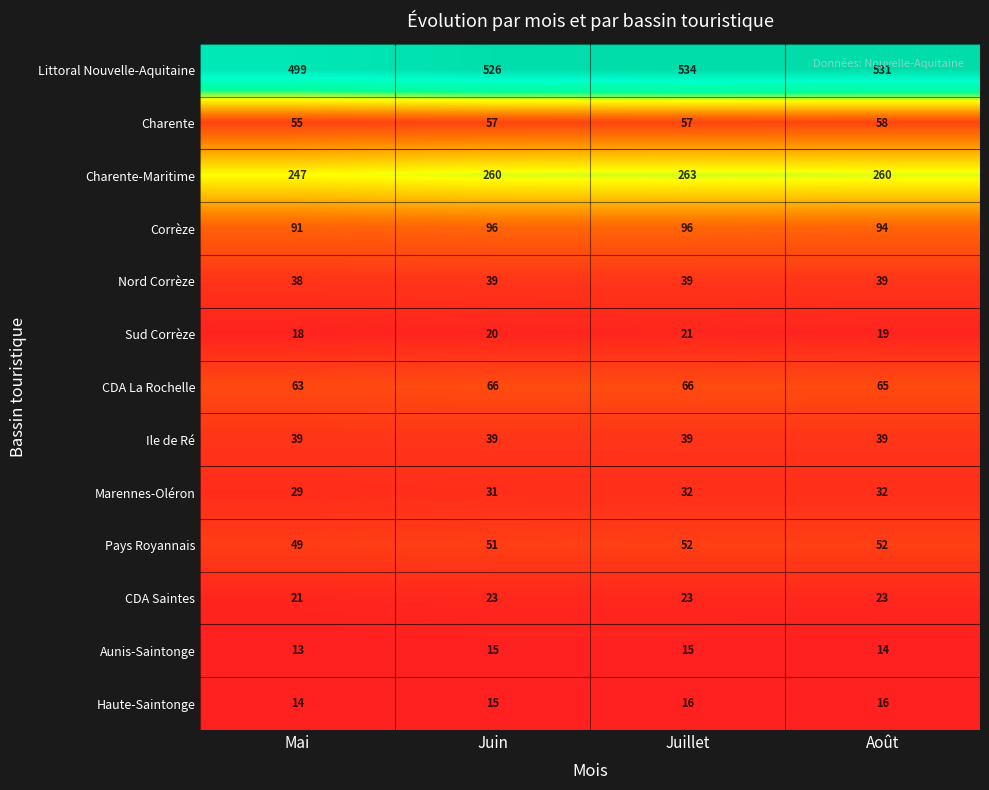

Where is Nord Corrèze nearest to the value 38?

Mai